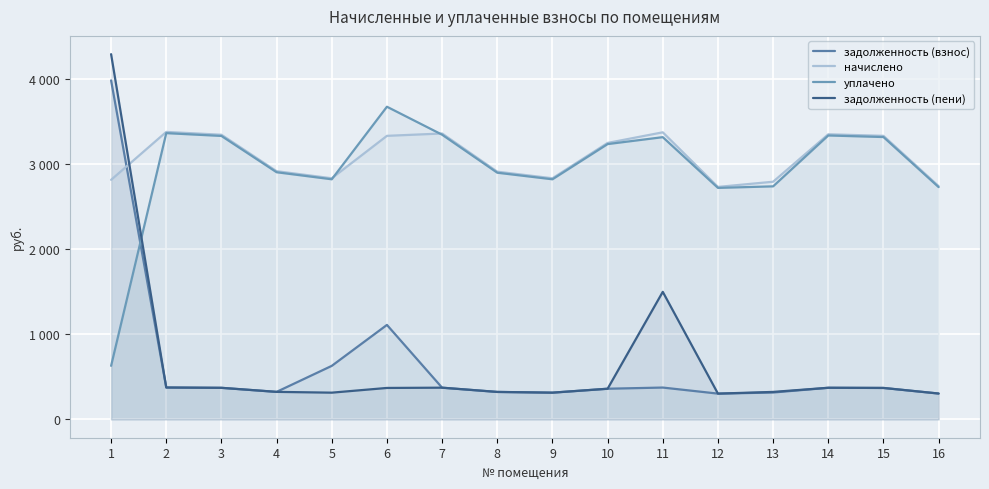

Rank the categories by задолженность (взнос) value from highest to lowest.

1, 6, 5, 2, 11, 7, 14, 3, 15, 10, 4, 8, 13, 9, 16, 12